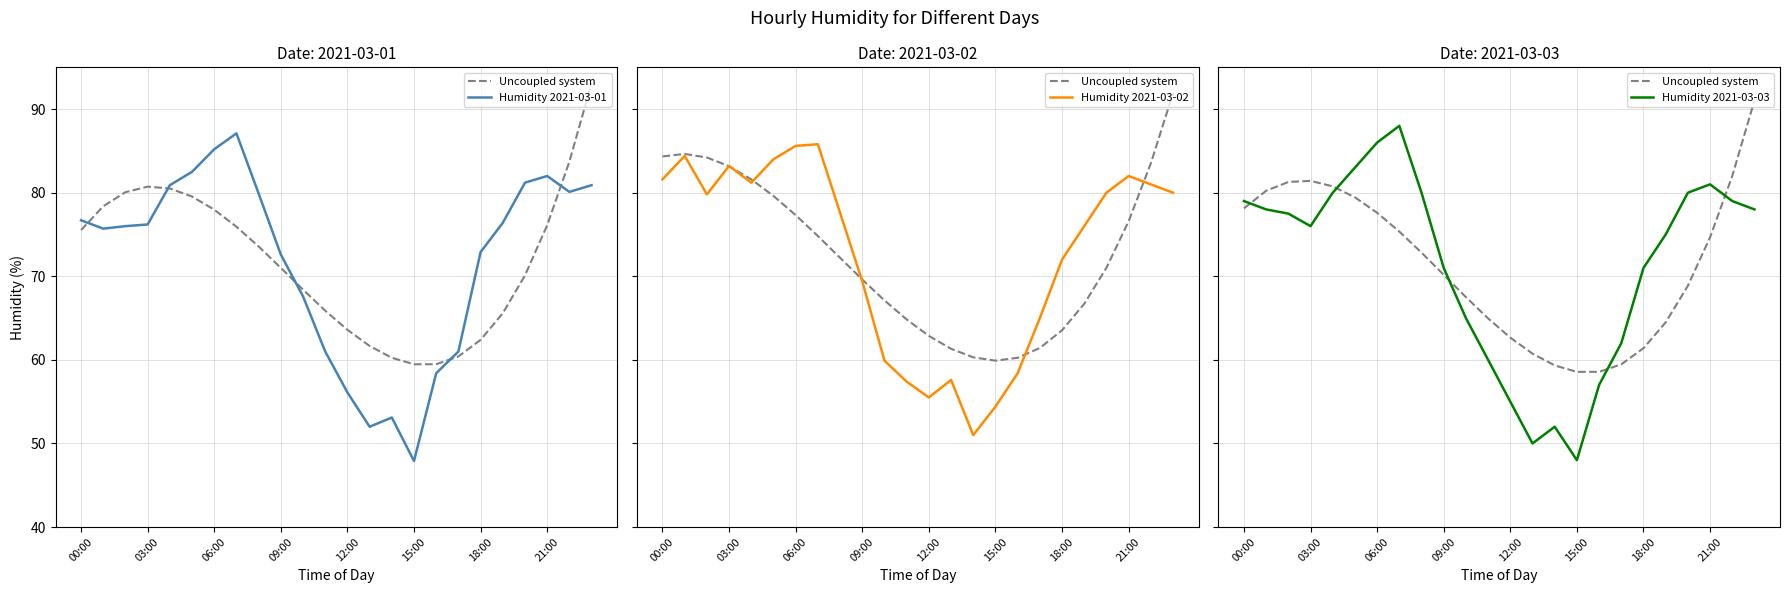

How many intersections are there between Uncoupled system and Humidity 2021-03-02?

5